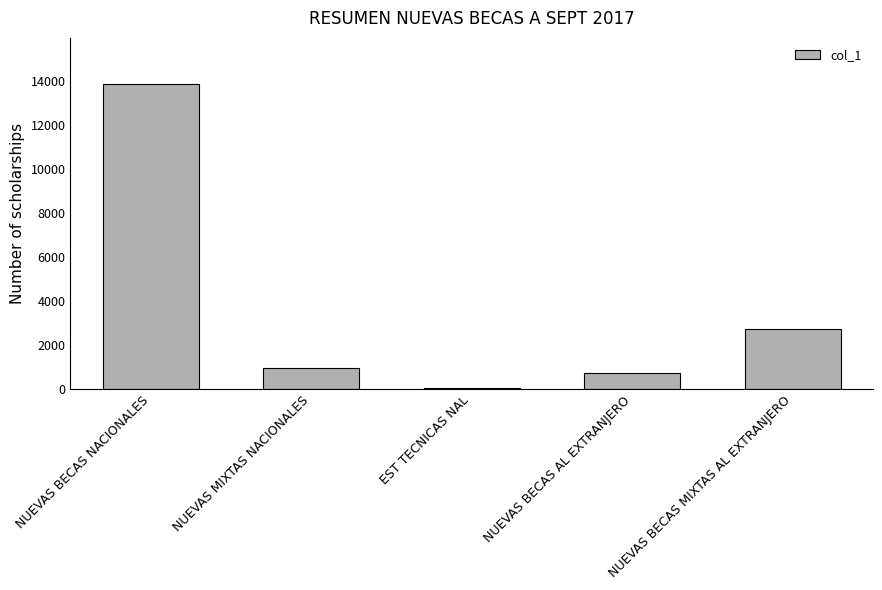

Where does the data first go above 956?

NUEVAS BECAS NACIONALES